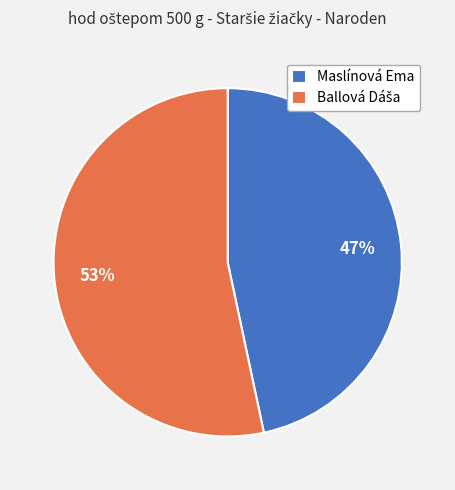

Which slice is the smallest?

Maslínová Ema